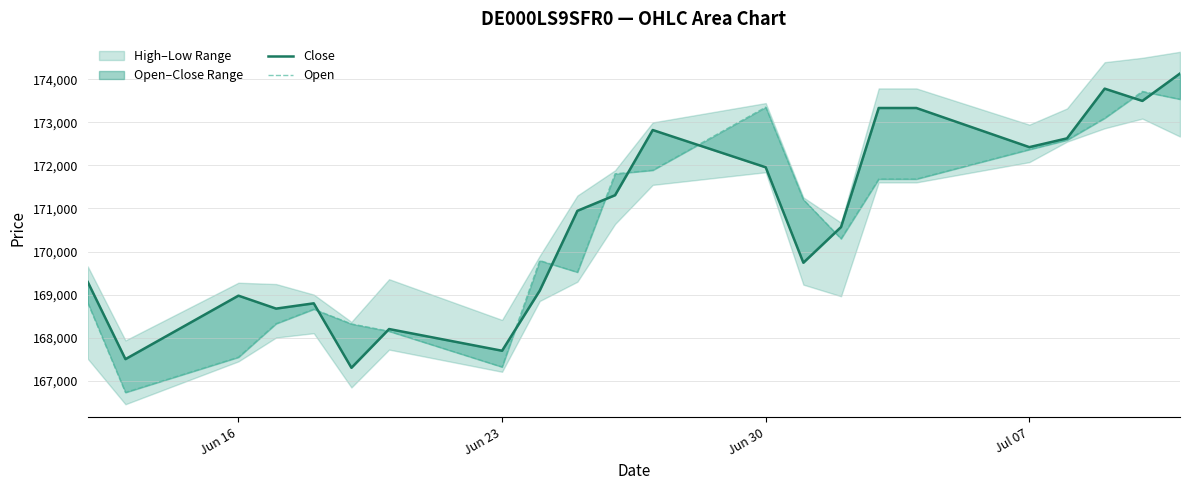

How many times do Close and Open cross each other?

10